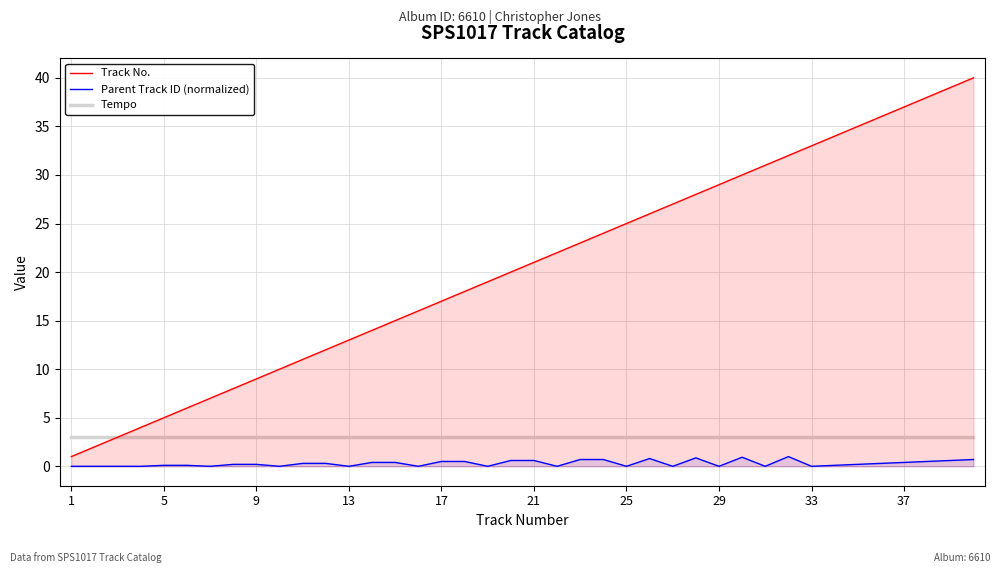

True or false: Parent Track ID (normalized) and Track No. cross at least once.

False